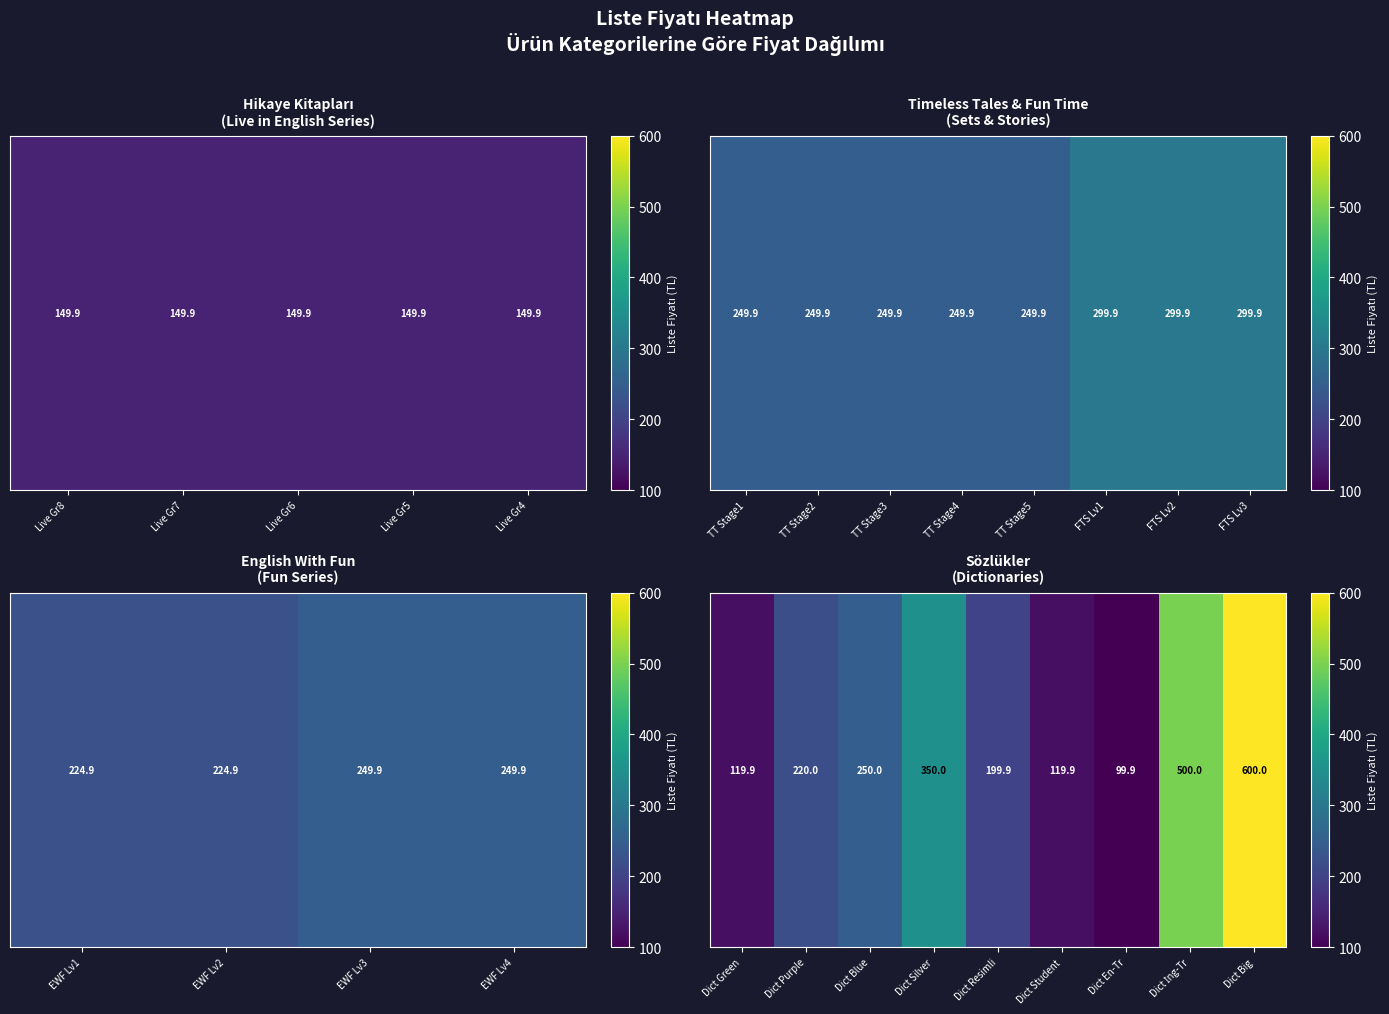

Between Dict Student and Dict Resimli, which is larger?

Dict Resimli